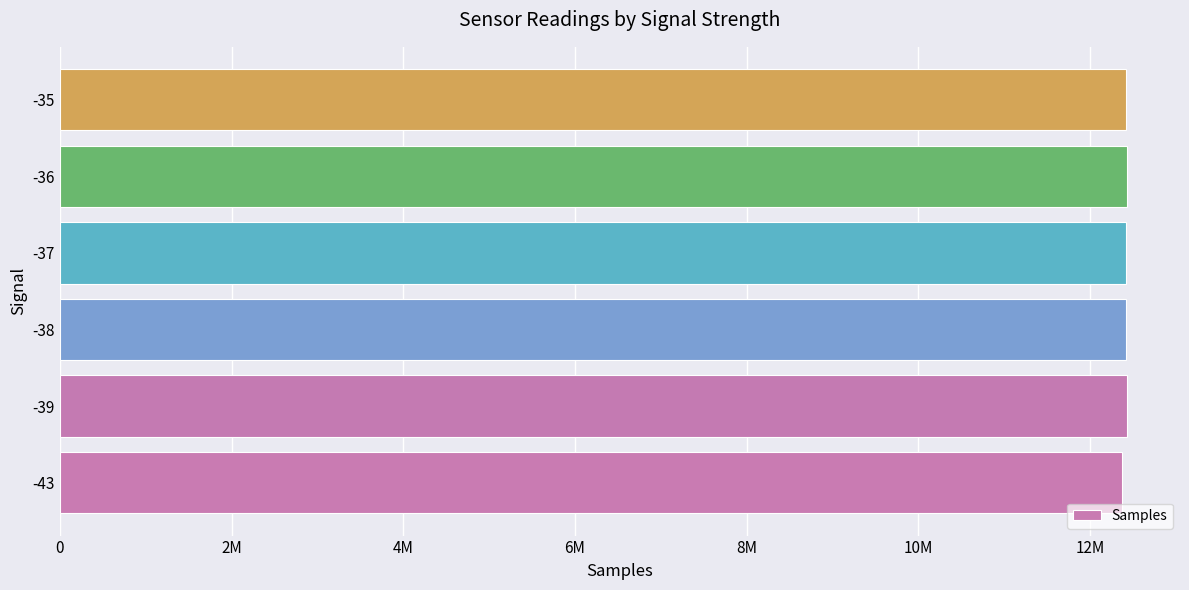

Does the chart contain any negative values?

No